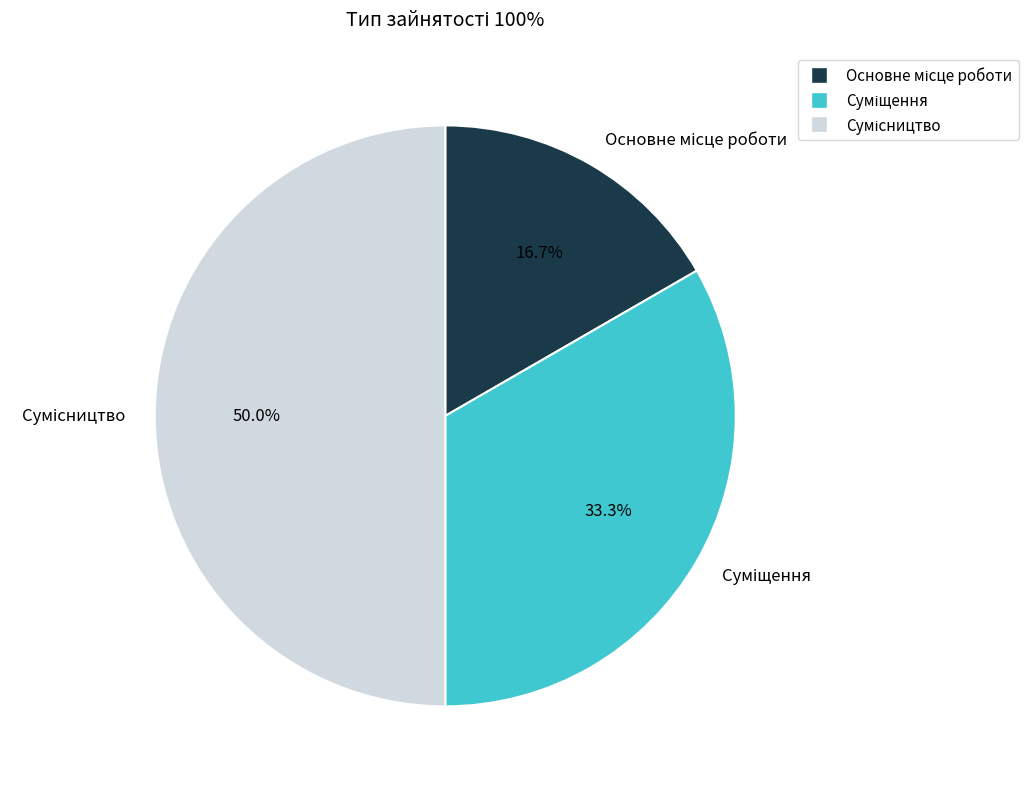

Is there any slice that represents more than half of the pie?

No